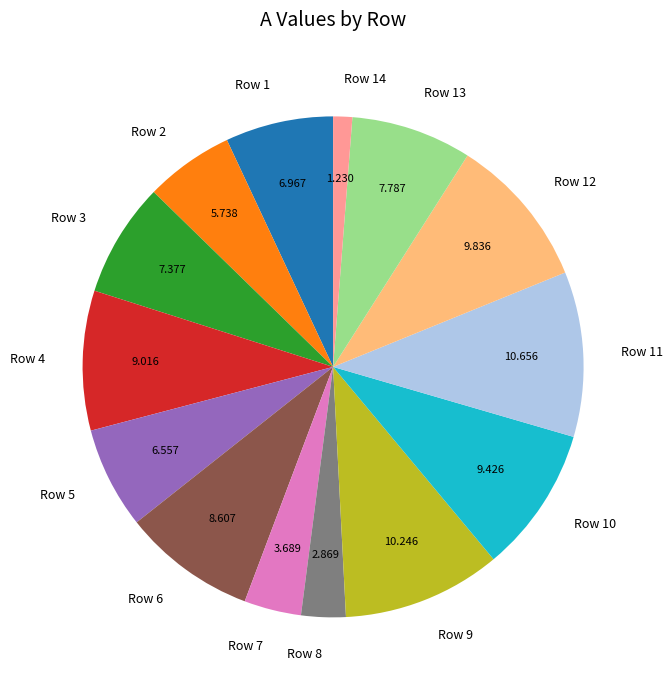

Is it true that Row 5 is 7% of the pie?

True